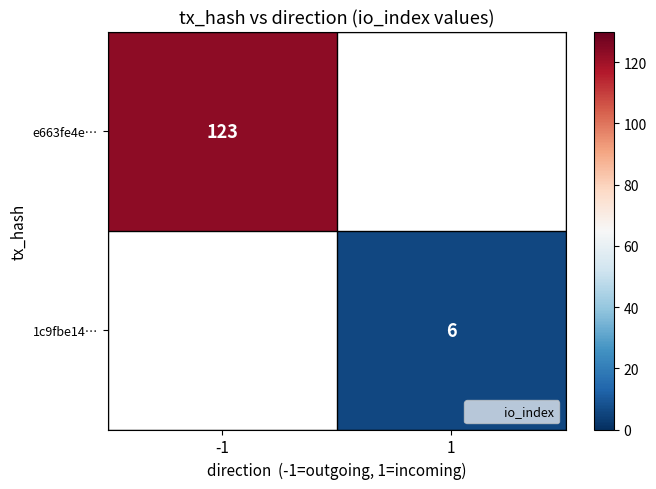

The value of e663fe4e… at -1 is 174. True or false?

False